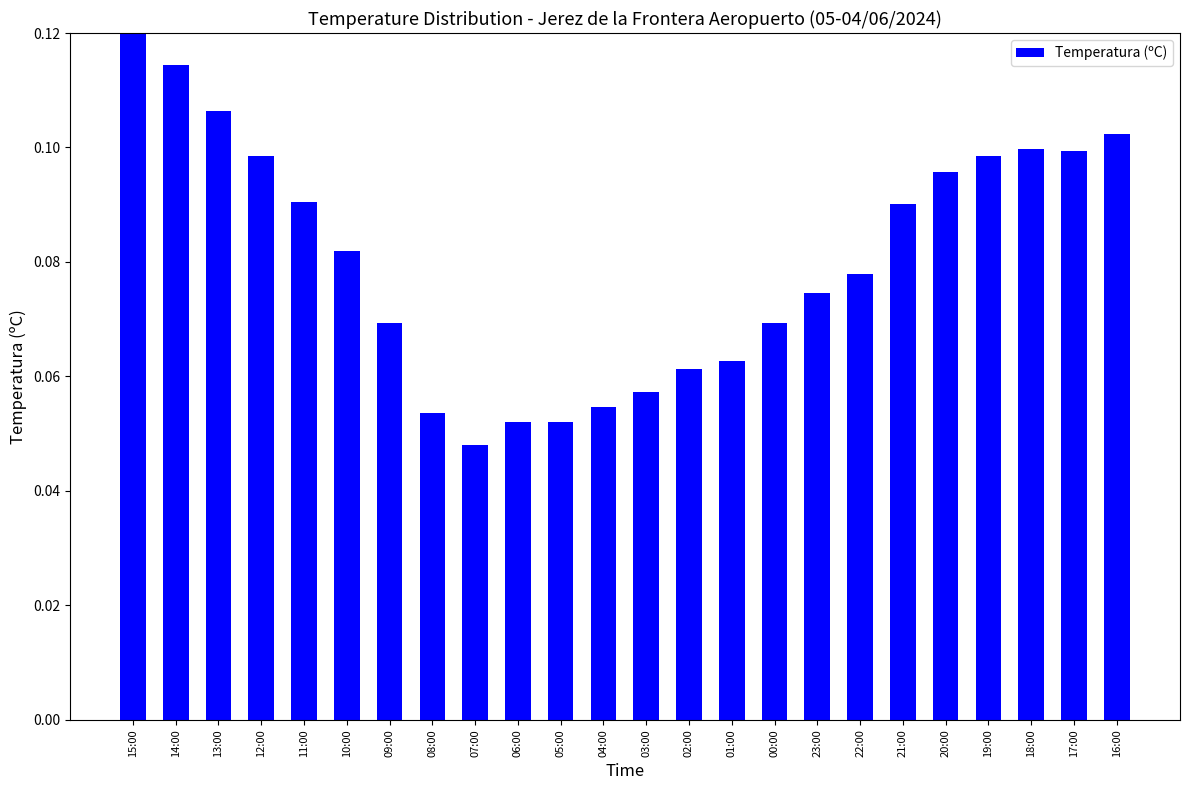

Which has a higher value, 00:00 or 03:00?

00:00